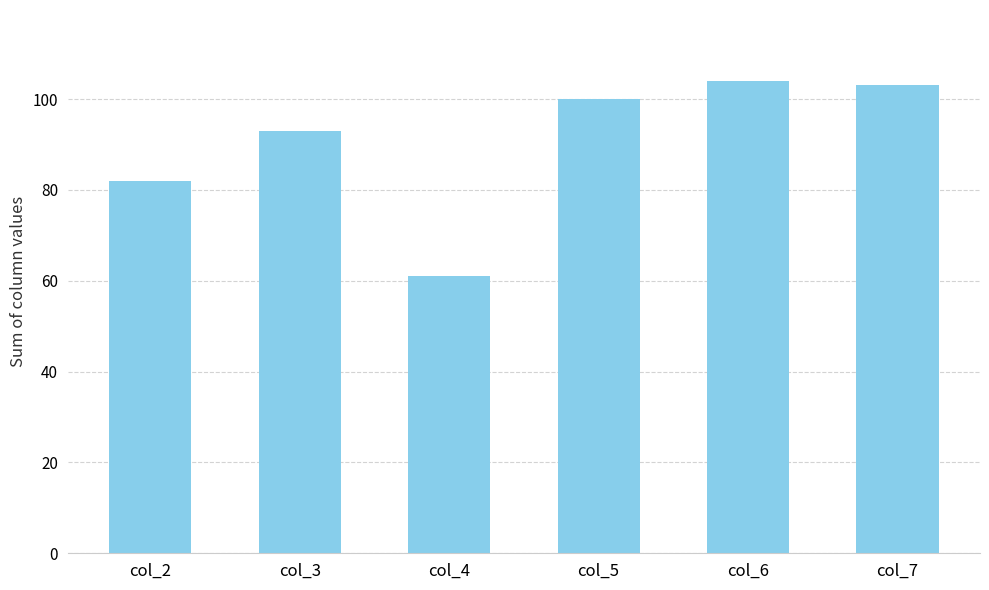

At which category does the chart reach its minimum across all series?

col_4